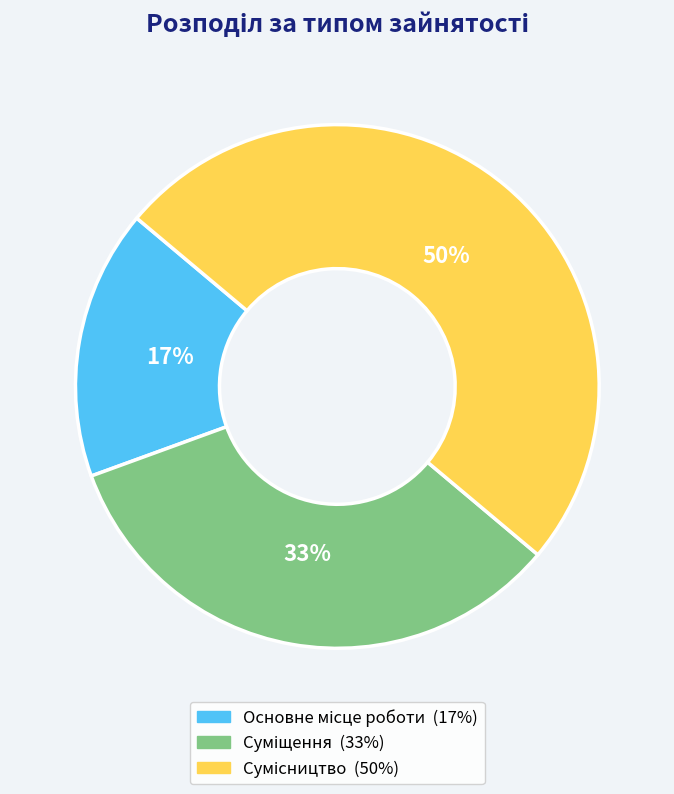

To the nearest percent, what is the difference between the largest and smallest slice percentages?

33%